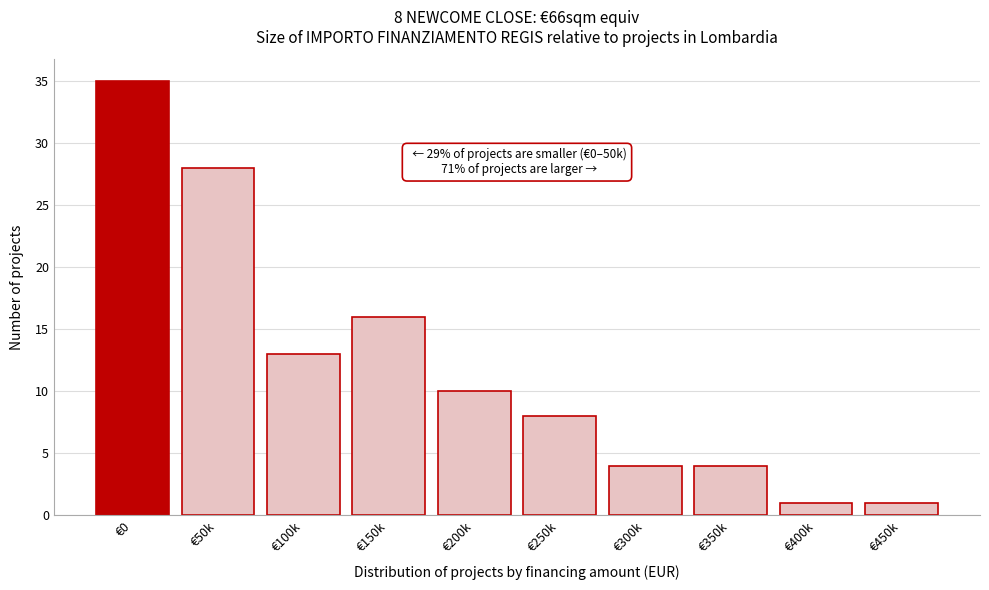

Reading left to right, extract all data points from this chart.

€0=35	€50k=28	€100k=13	€150k=16	€200k=10	€250k=8	€300k=4	€350k=4	€400k=1	€450k=1